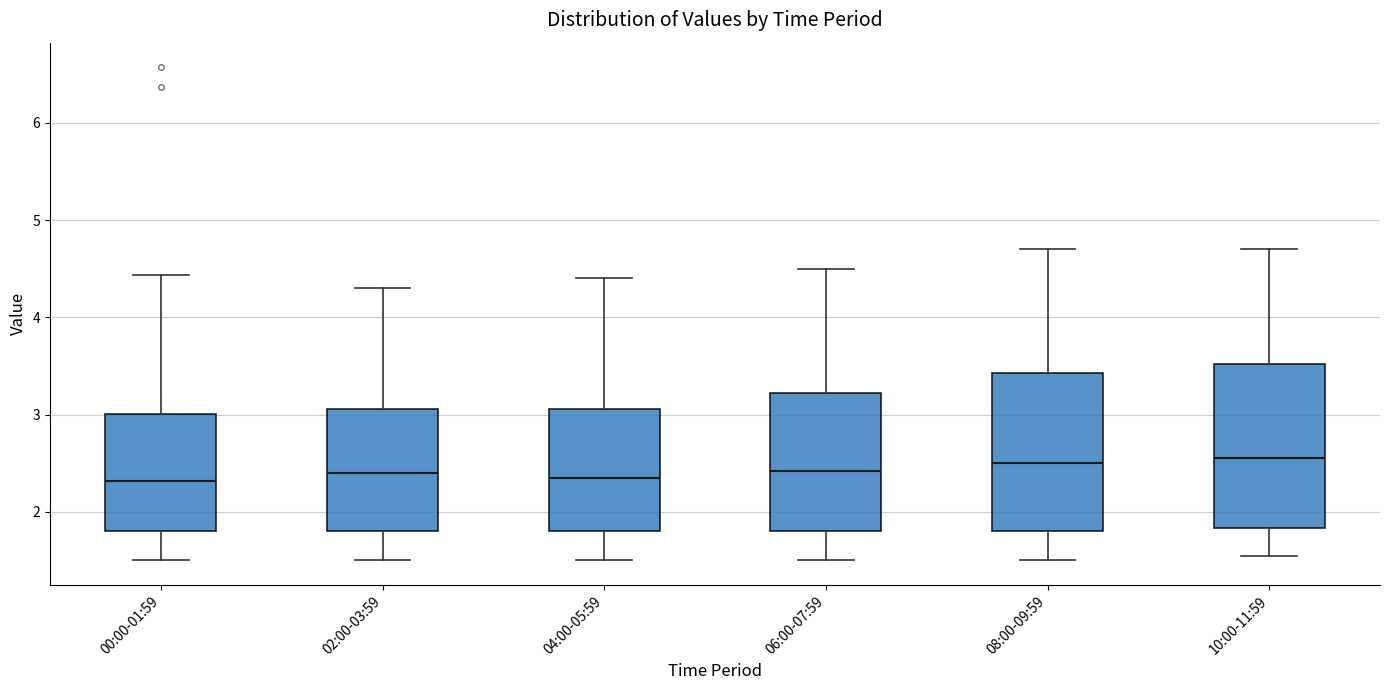

Reading left to right, transcribe this box plot: for each box, give where its median line is, the range the box spans, and where its two whiskers end, as read against the y-axis. The values are not printed on the chart, so give them approximately, as read against the axis.

00:00-01:59: median 2.3, box 1.8 to 3.0, whiskers 1.5 to 4.4
02:00-03:59: median 2.4, box 1.8 to 3.1, whiskers 1.5 to 4.3
04:00-05:59: median 2.4, box 1.8 to 3.1, whiskers 1.5 to 4.4
06:00-07:59: median 2.4, box 1.8 to 3.2, whiskers 1.5 to 4.5
08:00-09:59: median 2.5, box 1.8 to 3.4, whiskers 1.5 to 4.7
10:00-11:59: median 2.6, box 1.8 to 3.5, whiskers 1.6 to 4.7